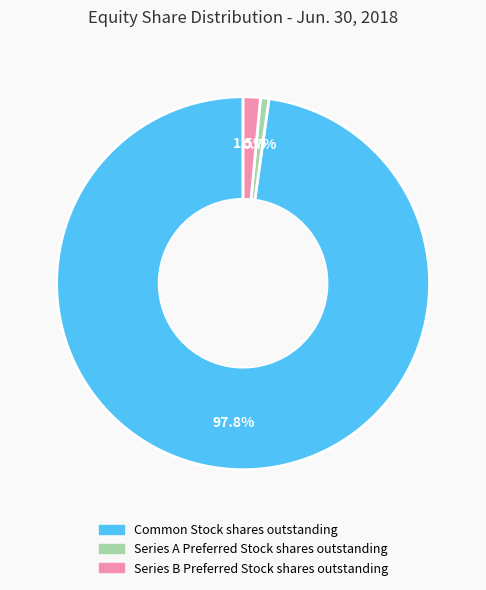

Which category has the smallest portion of the pie?

Series A Preferred Stock shares outstanding